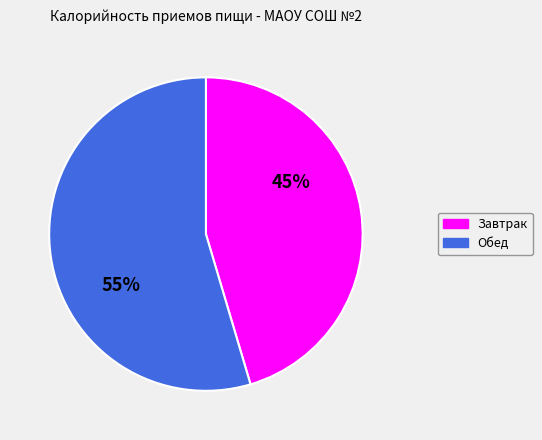

To the nearest percent, what is the average slice percentage?

50%